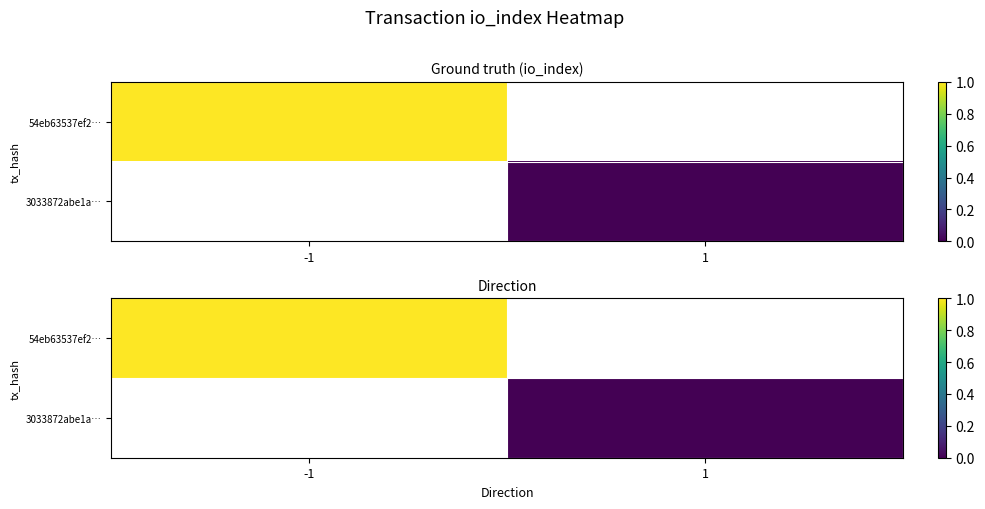

How many data points does each series have?

2